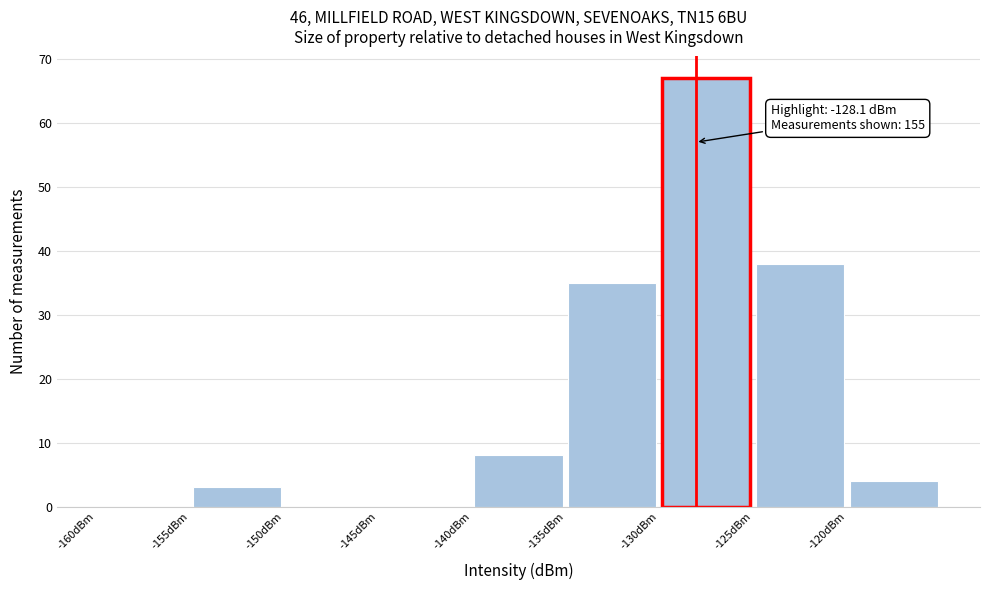

Over which range of the x-axis is the bar tallest?

-130 to -125